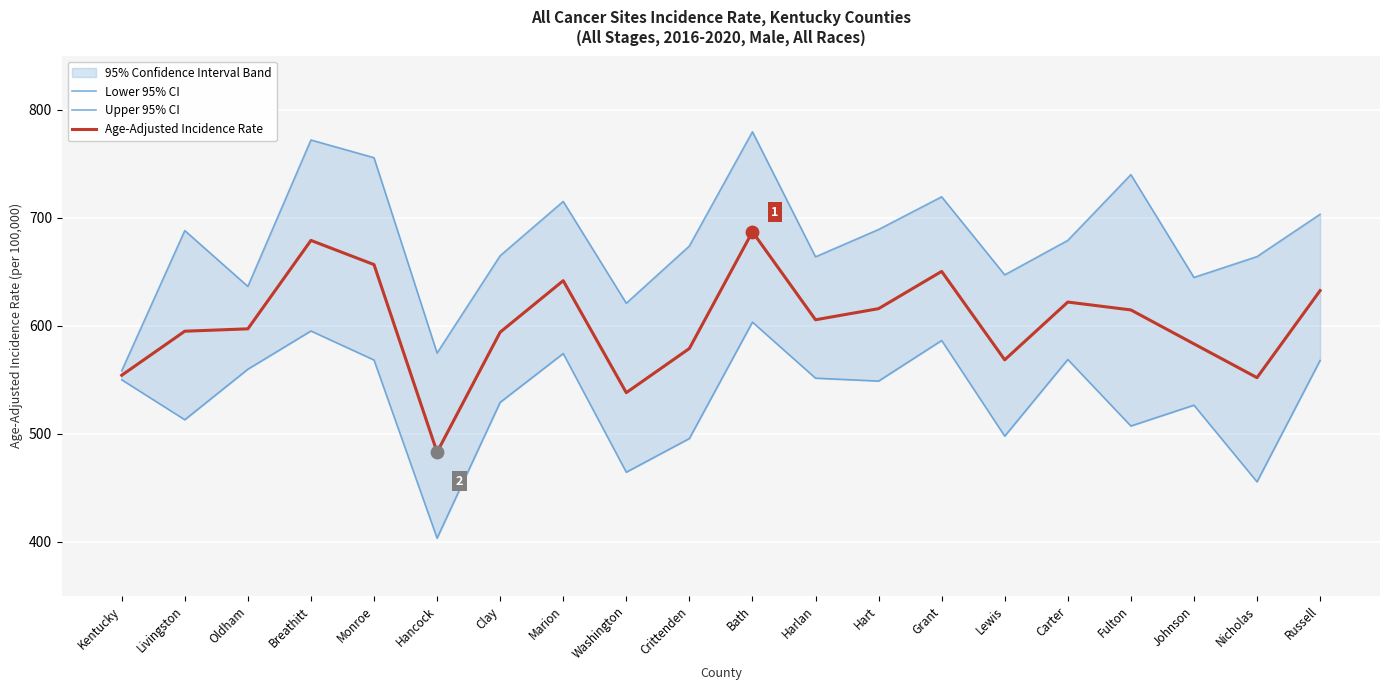

At how many categories does at least one series exceed 561?

19